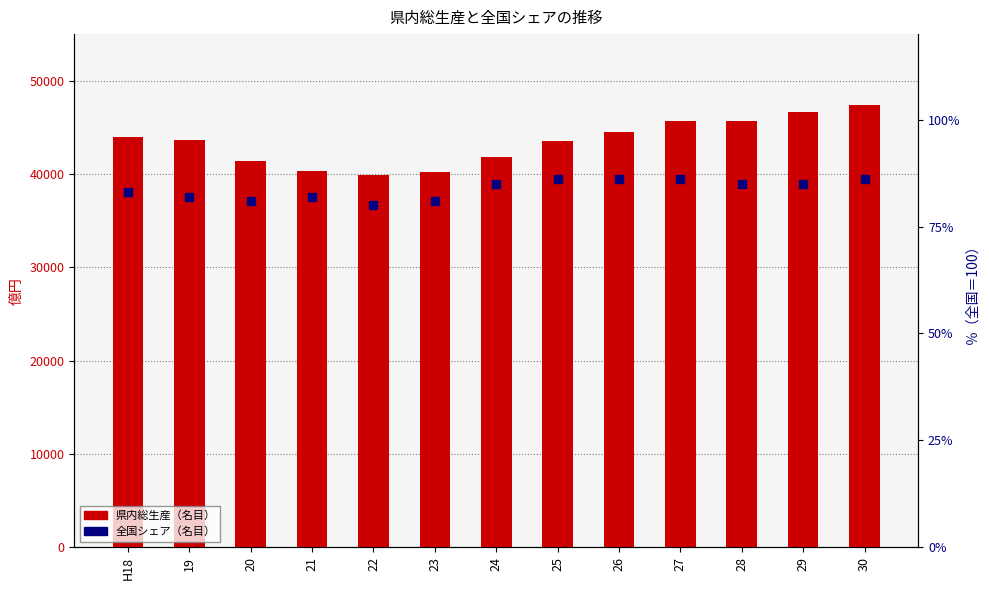

What is the label of the 12th bar from the left?

29